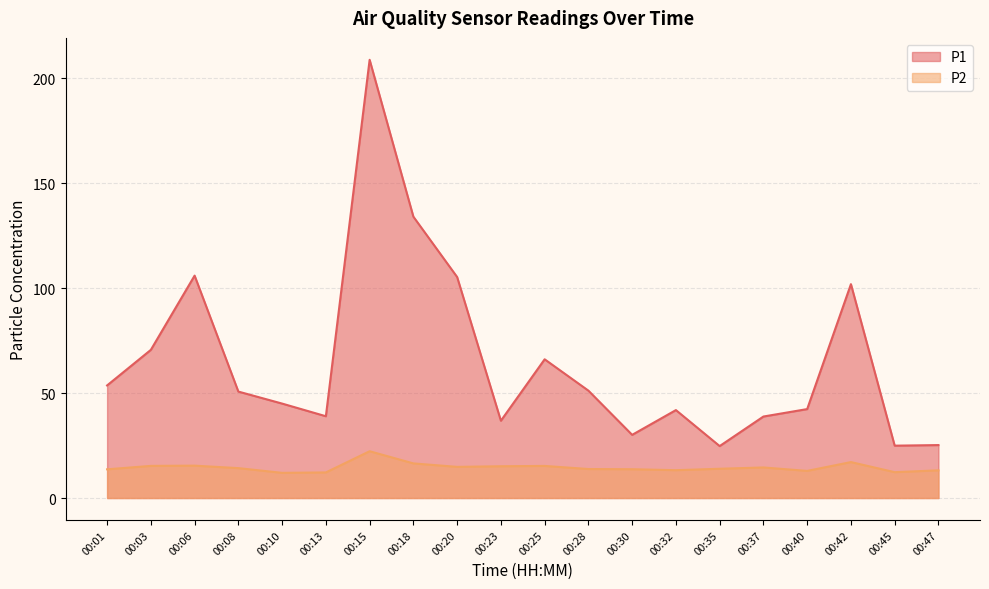

Rank the series by their average value, from highest to lowest.

P1, P2